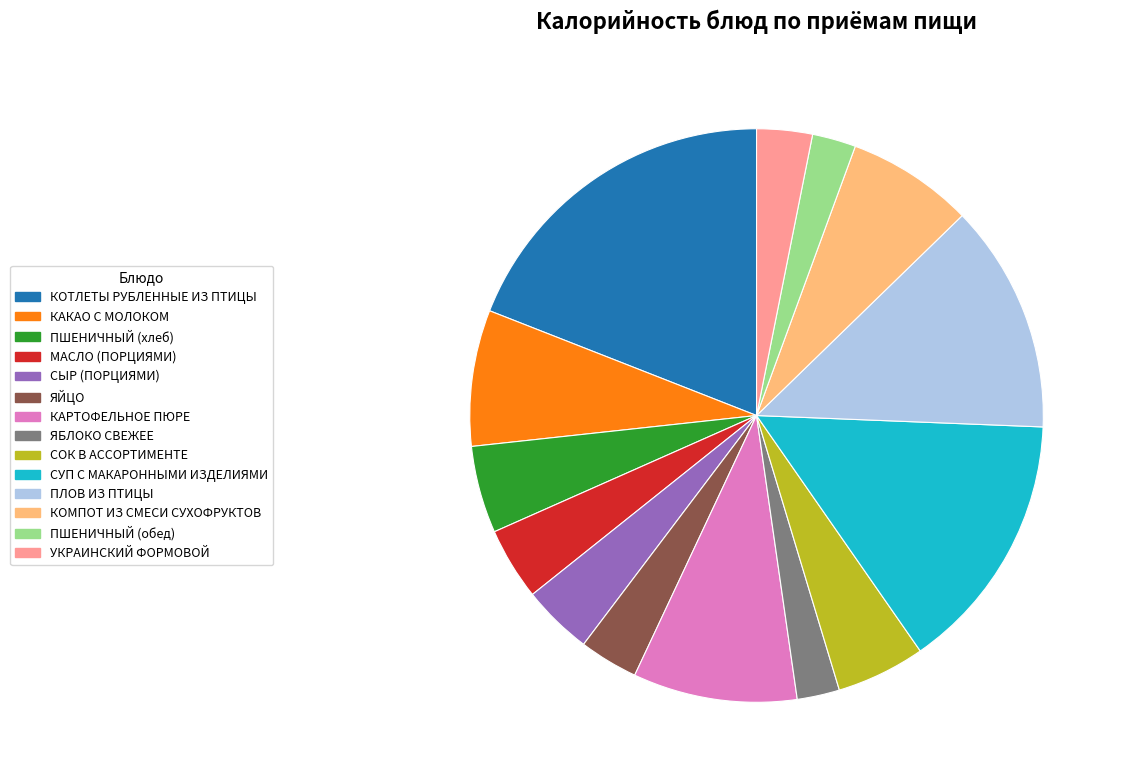

Is it true that КАРТОФЕЛЬНОЕ ПЮРЕ is 3% of the pie?

False